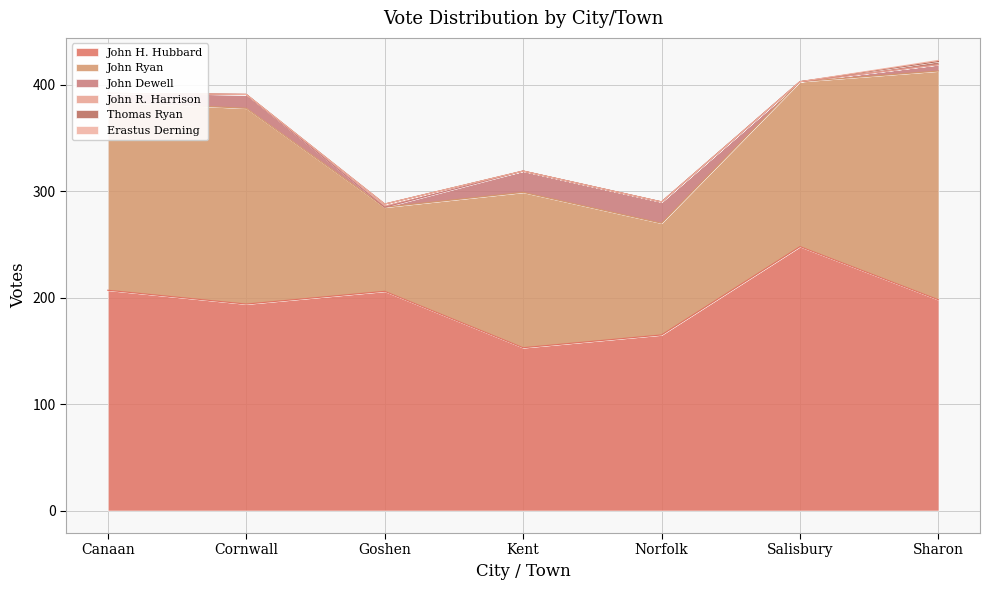

What position from the right is Canaan?

7